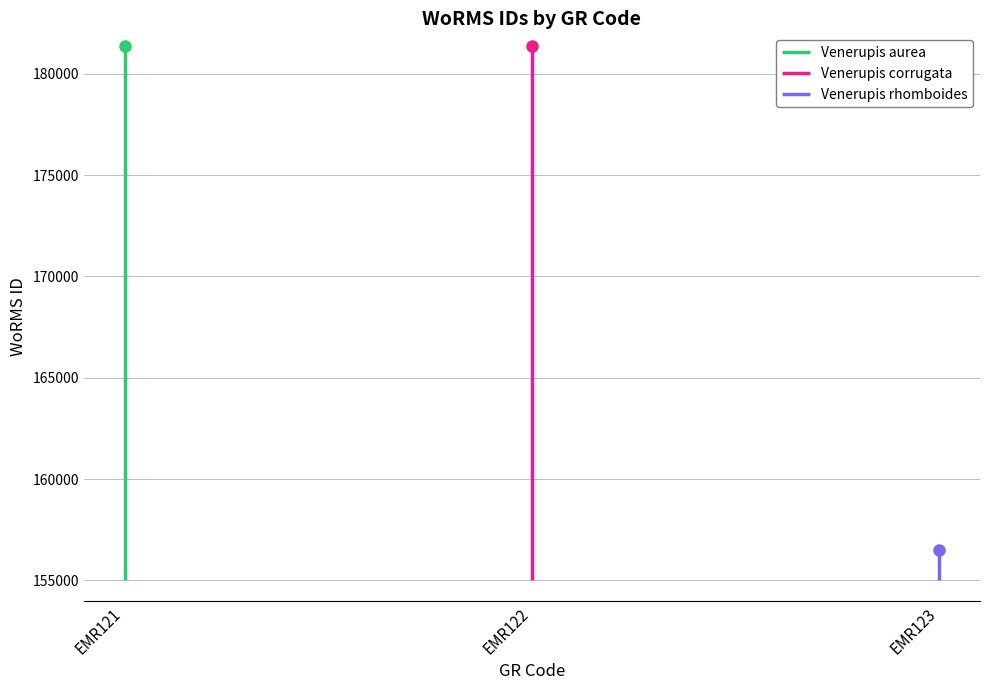

What is the value of the Venerupis aurea point at the 2nd from the left?

181362